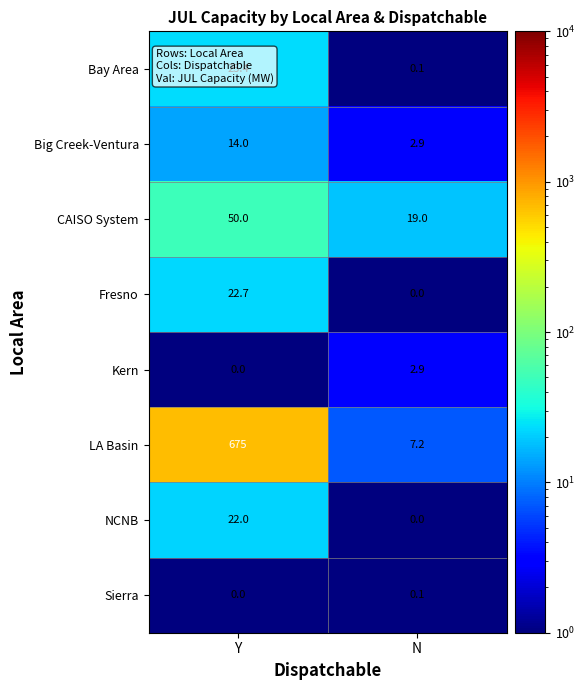

What is the greatest value displayed?

675.0